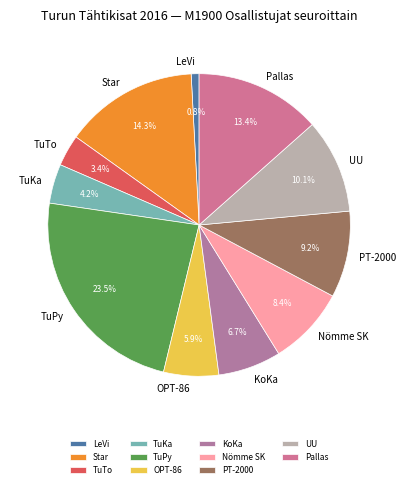

Combined, do Star and Nömme SK account for over 50%?

No